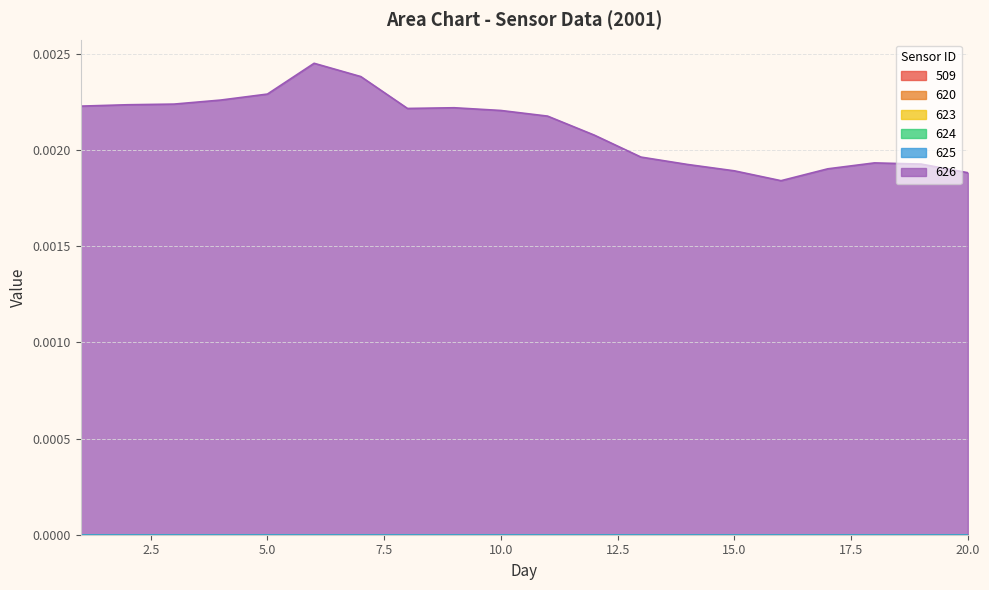

True or false: 623 has more than 2 interior local peaks.

False